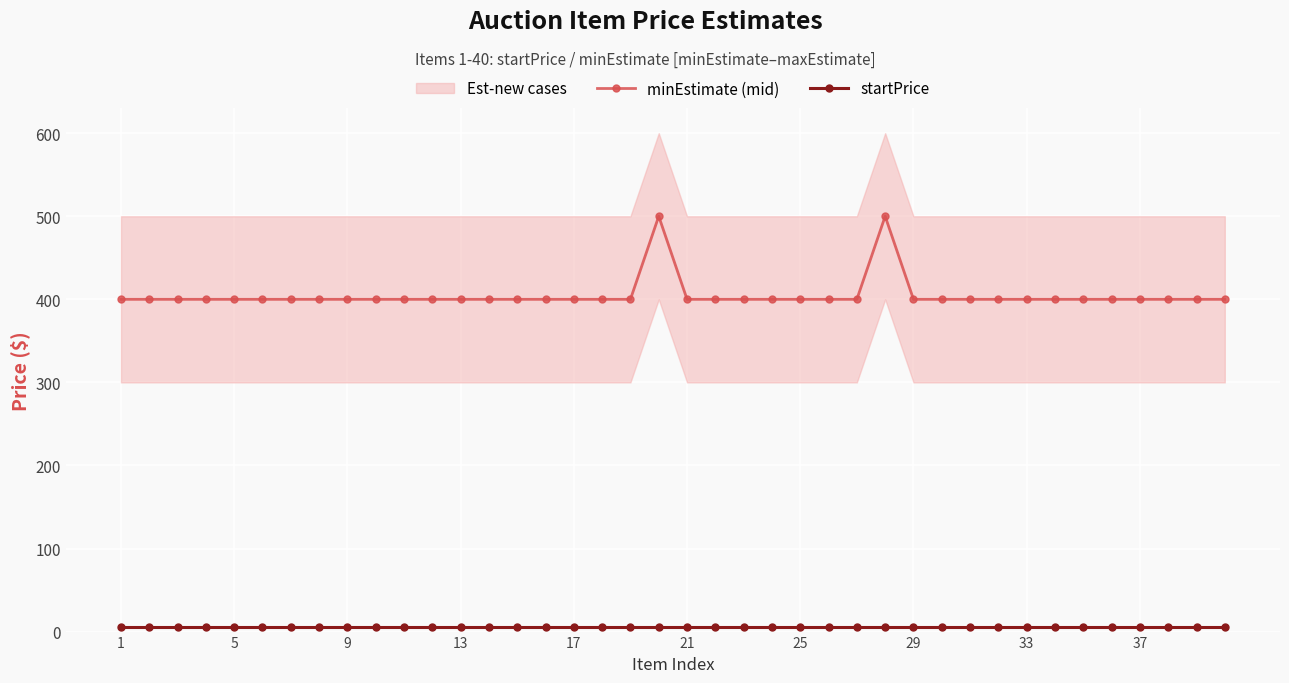

True or false: startPrice and minEstimate (mid) cross at least once.

False